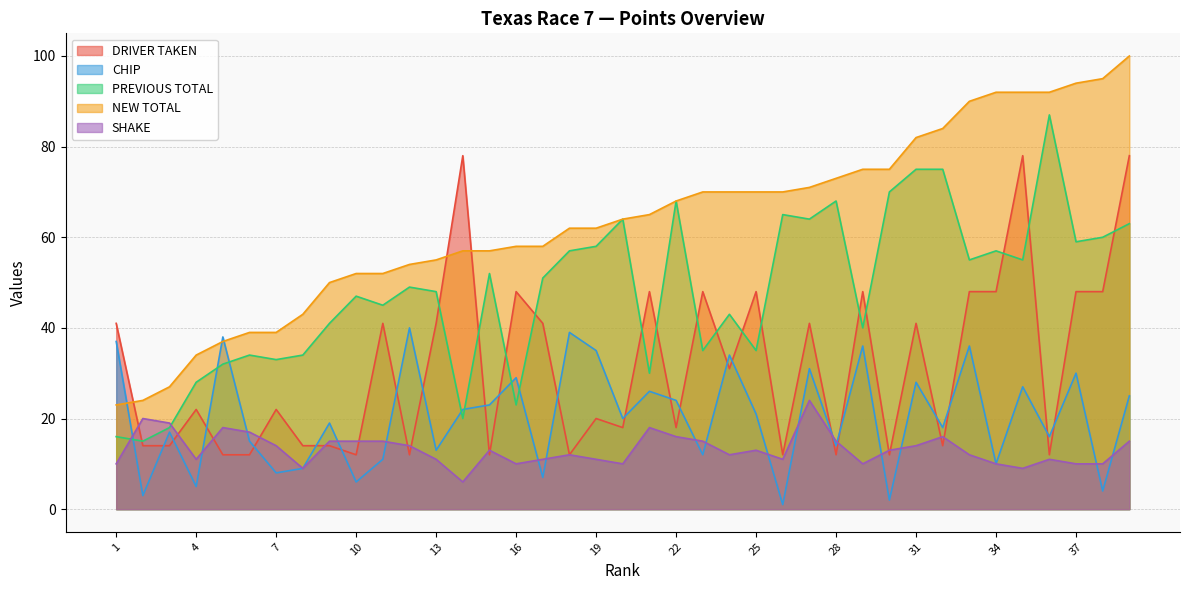

Where does the PREVIOUS TOTAL series first go above 49?

15